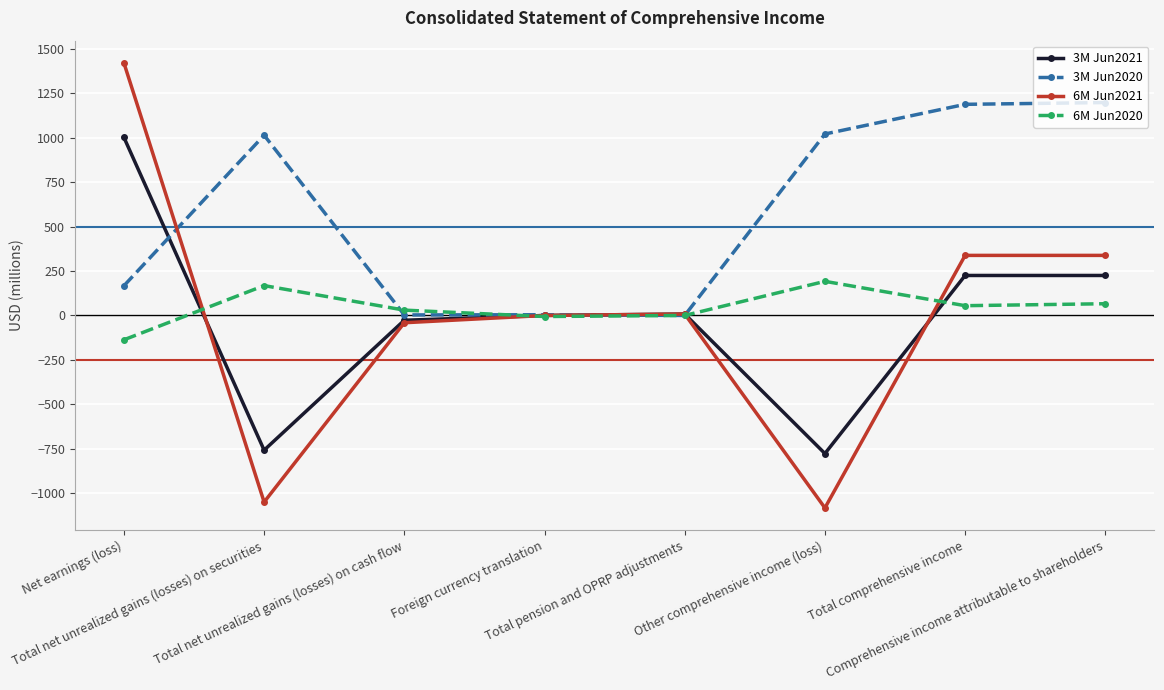

Is it true that 3M Jun2020 equals 790 at Comprehensive income attributable to shareholders?

False